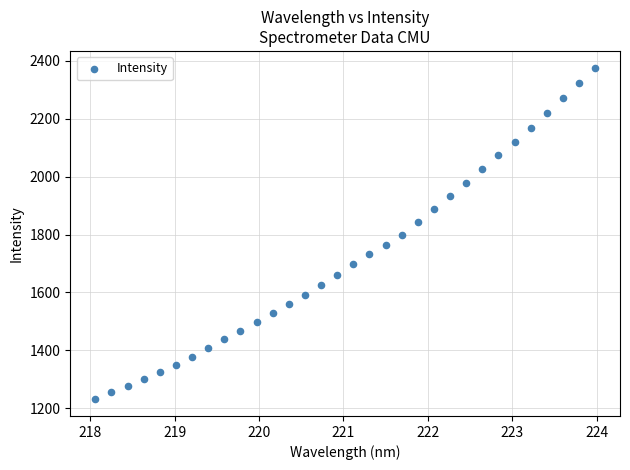

What is the range of Y values (max minus min)?

1146.0